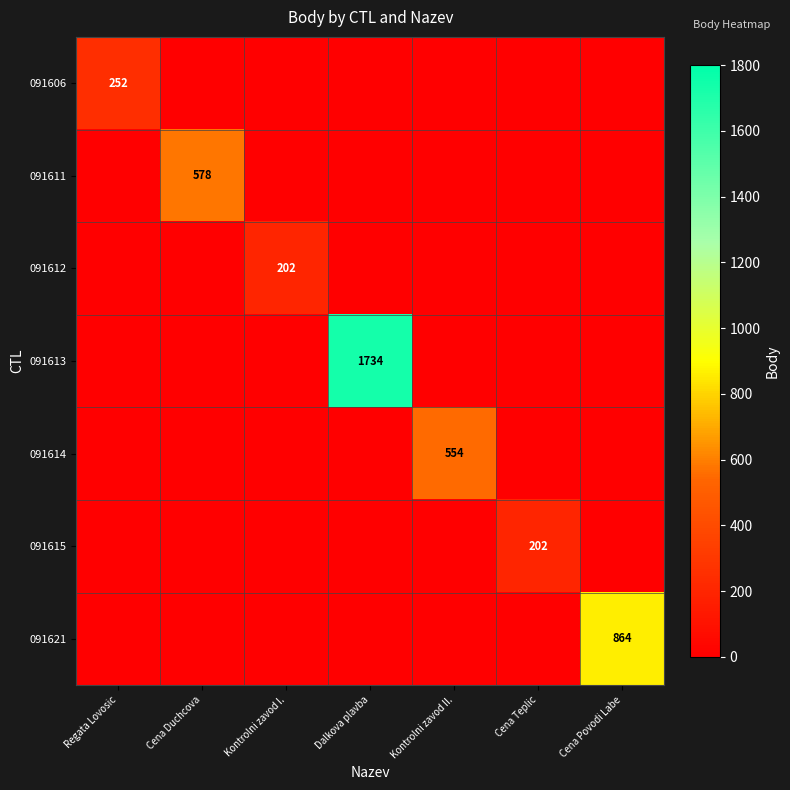

The 091621 series shows 864 at Cena Povodi Labe. True or false?

True